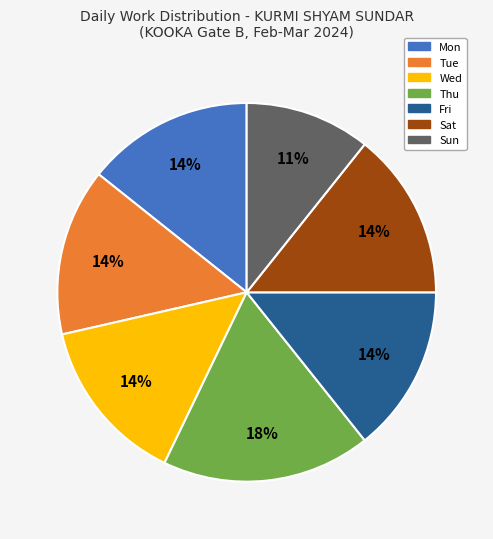

What percentage is the Mon slice, to the nearest percent?

14%